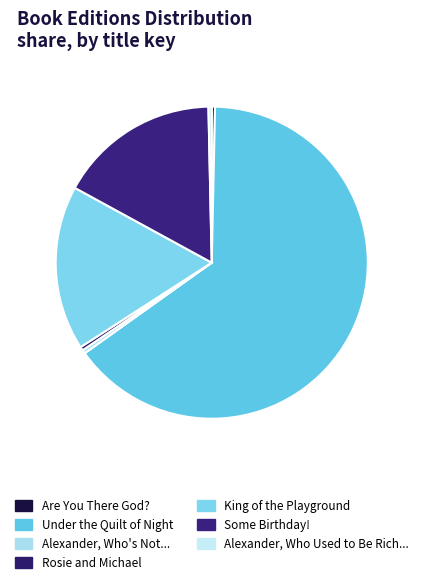

How many segments does this pie chart have?

7